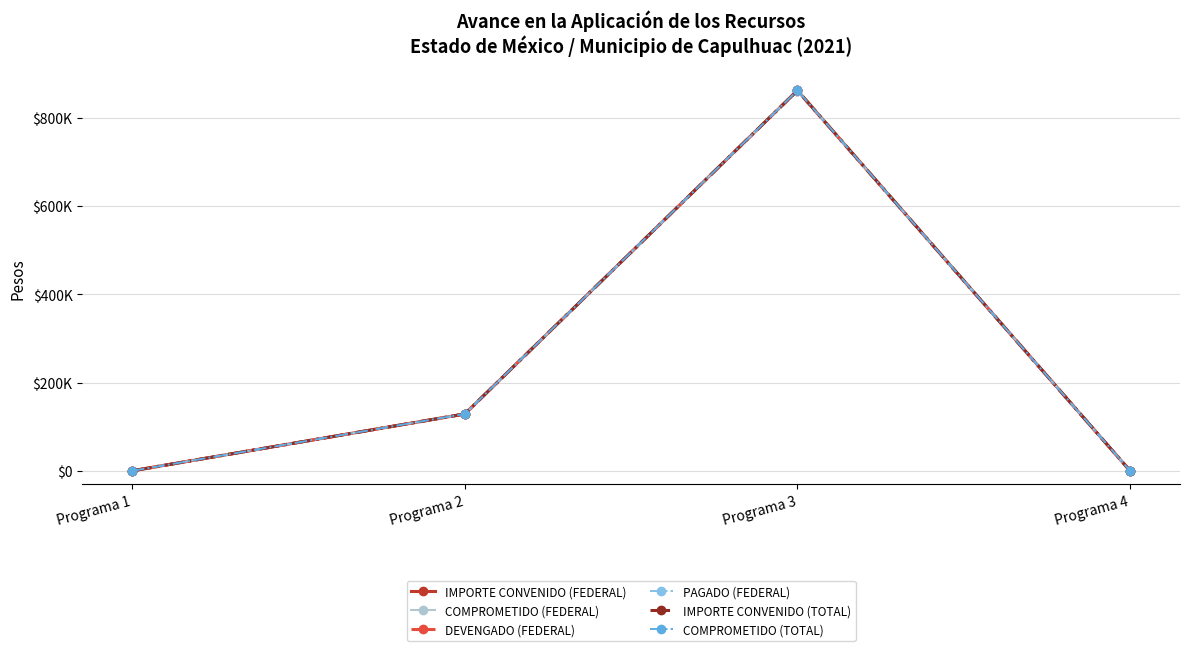

At which label does DEVENGADO (FEDERAL) reach its minimum?

Programa 1